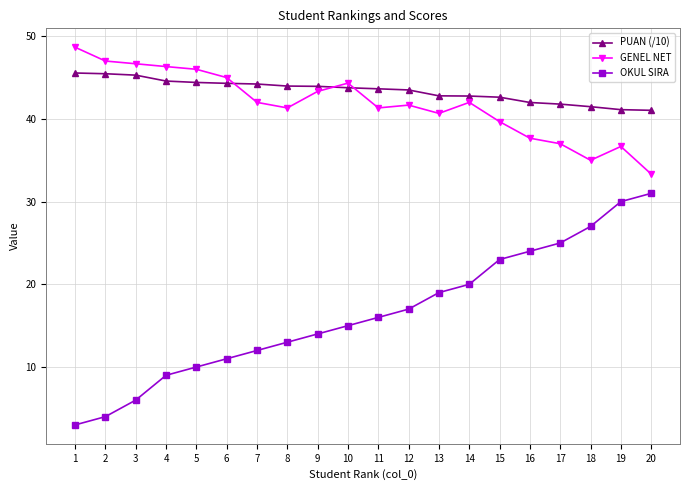

What is the sum of the PUAN (/10) values at 11 and 3?

88.9